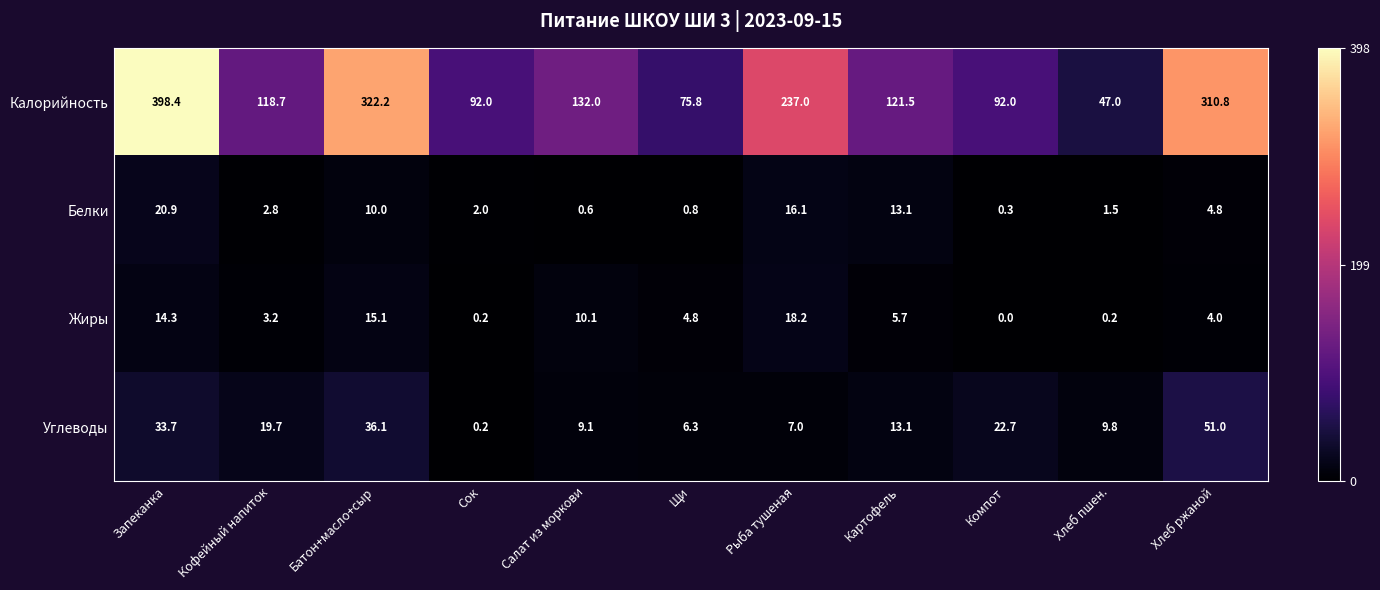

Which category has the lowest value across all series?

Компот